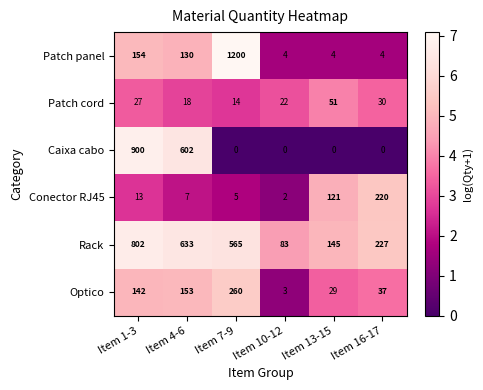

Where is Patch cord nearest to the value 32?

Item 16-17